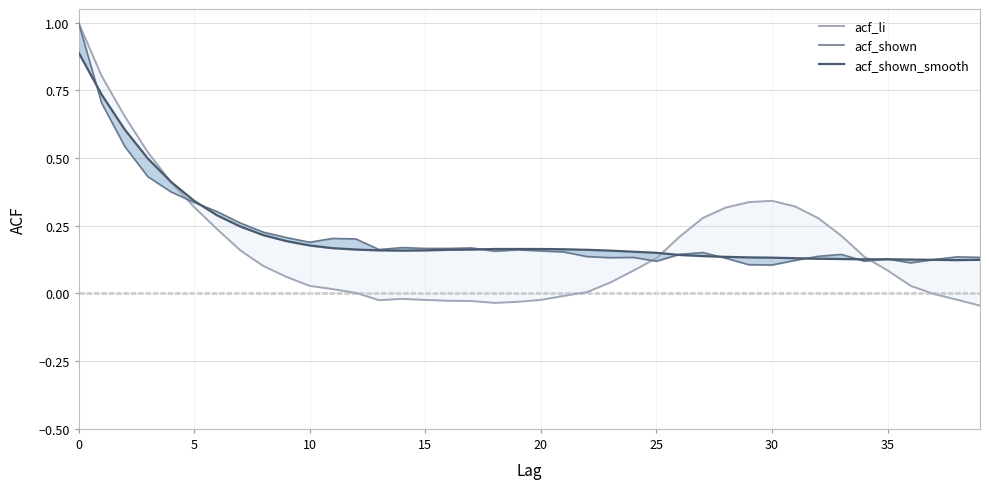

Which category has the lowest value in the acf_shown series?

30